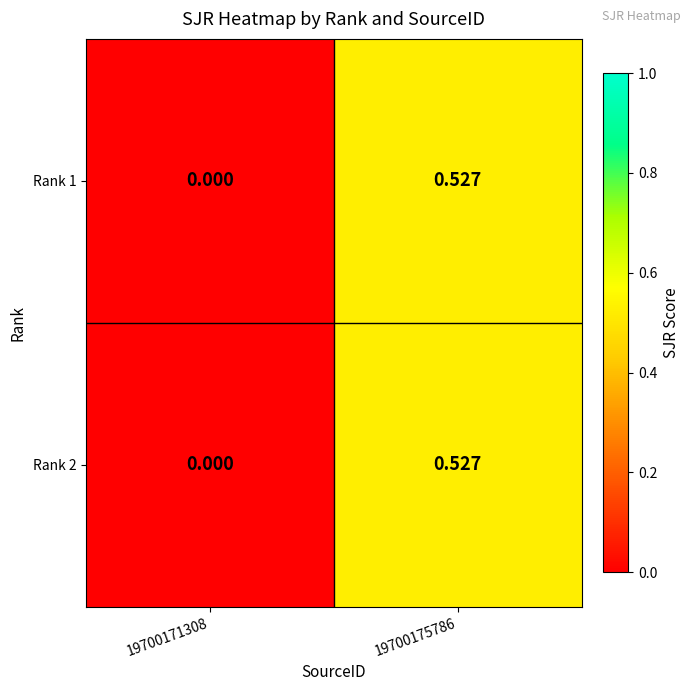

Which series has the widest spread of values?

Rank 1